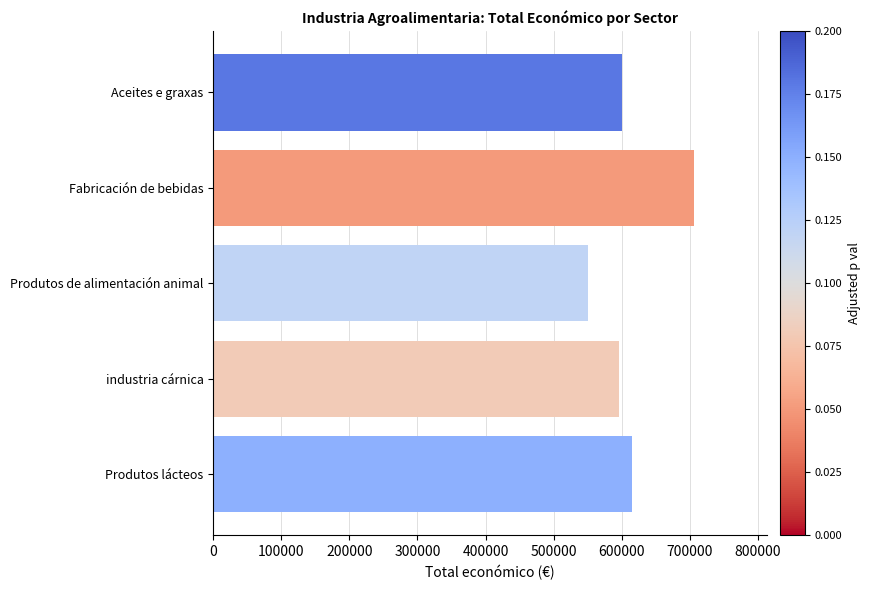

At which category does the chart reach its peak across all series?

Fabricación de bebidas